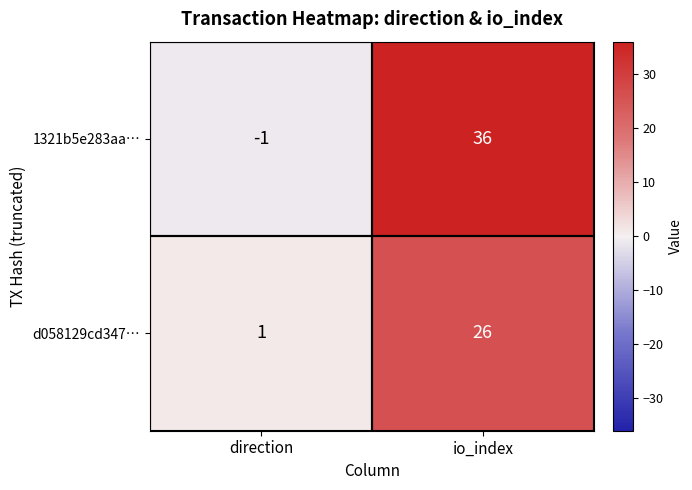

At which category is the sum across all series the highest?

io_index